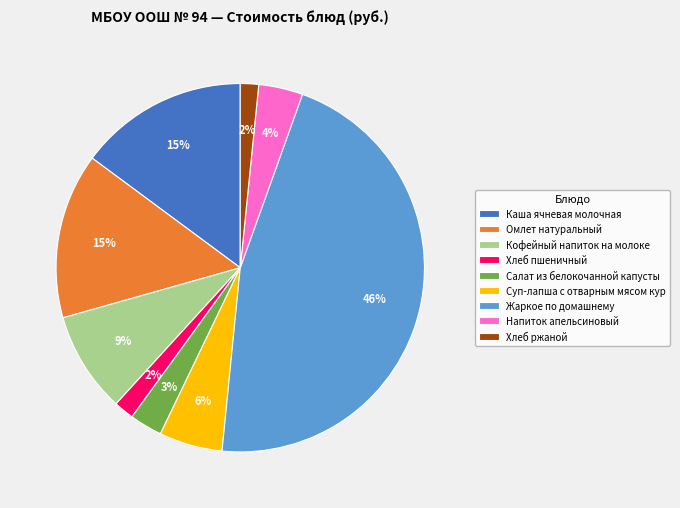

To the nearest percent, what percentage of the pie is Суп-лапша с отварным мясом кур?

6%